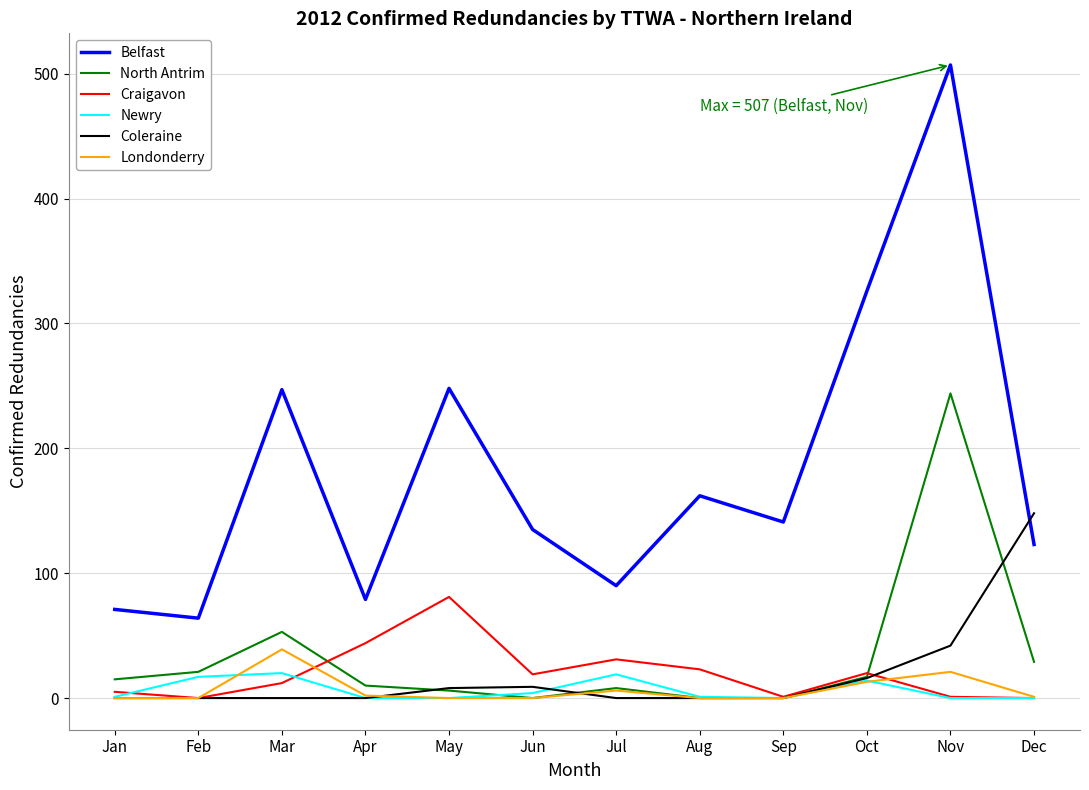

What is the difference between the second highest and minimum values in the Craigavon series?

44